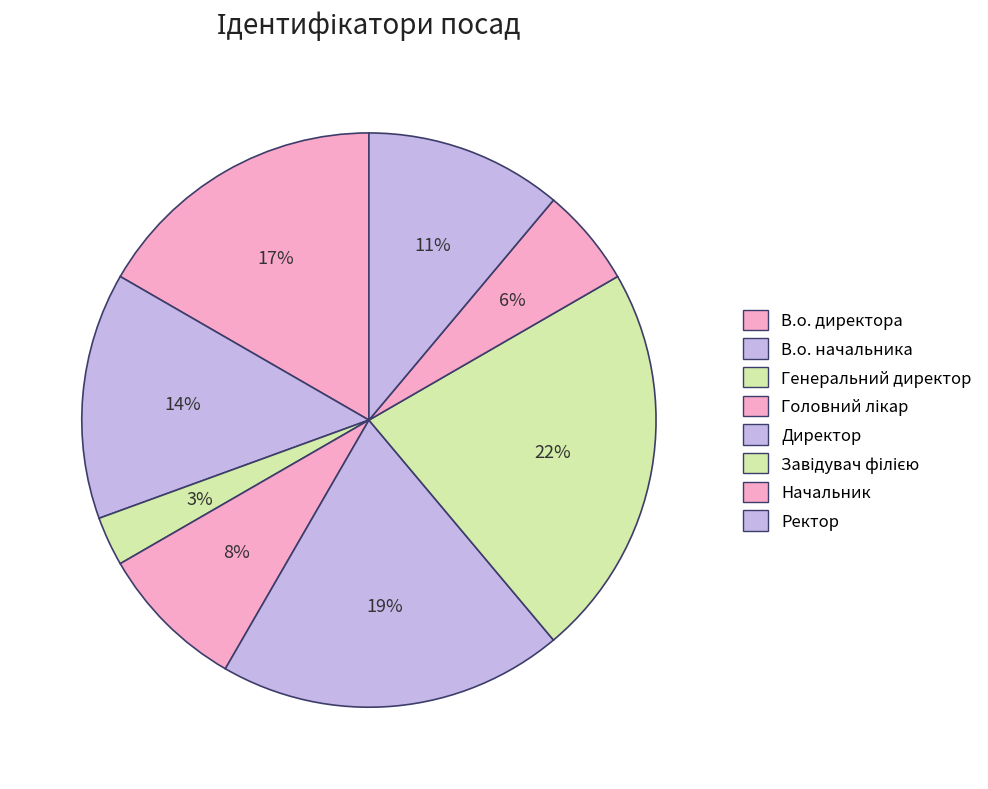

To the nearest percent, what is the difference between the Завідувач філією and Директор slice percentages?

3%